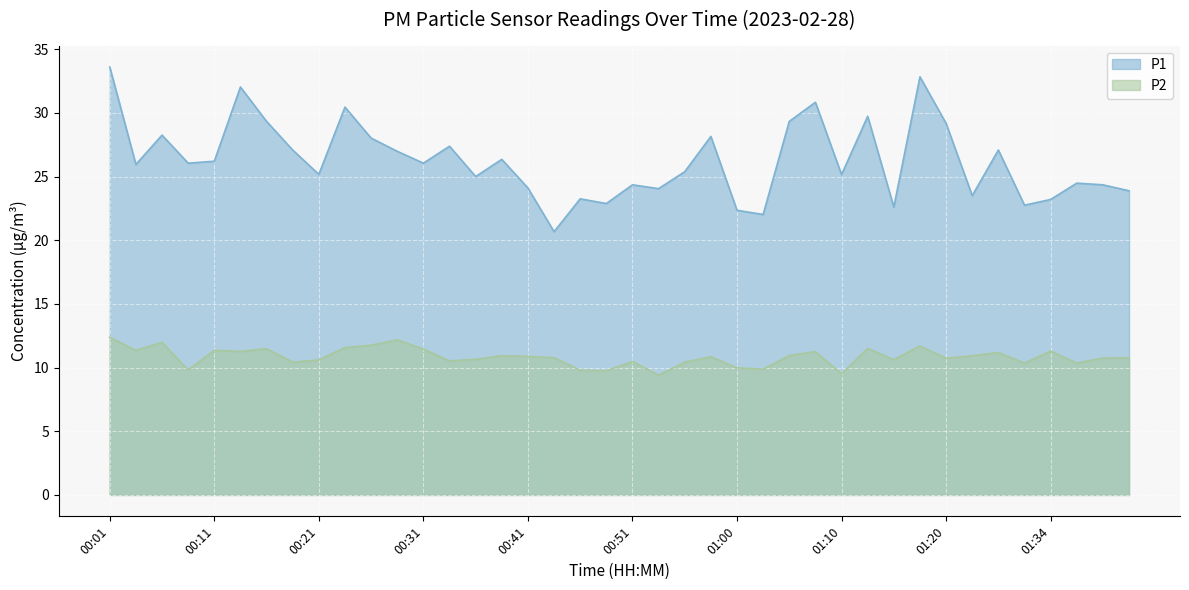

How many interior local peaks does the P1 series have?

13